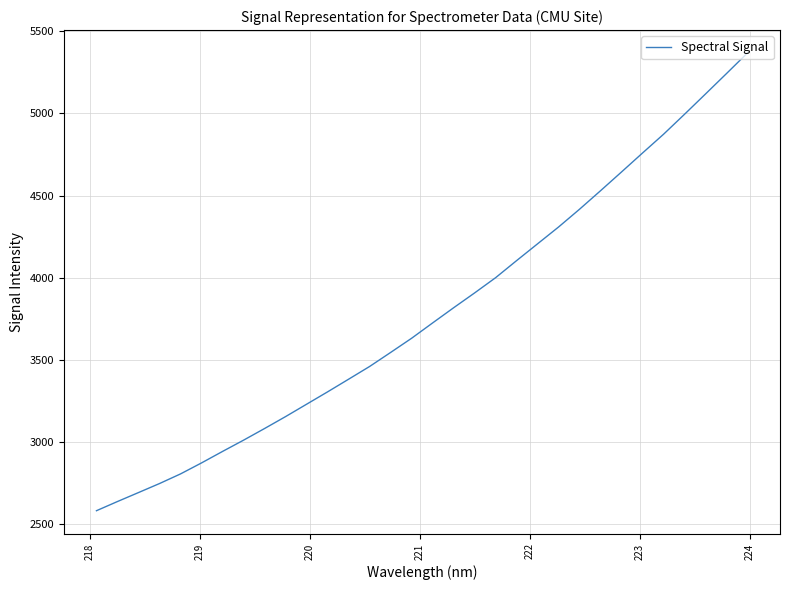

What is the maximum value shown in the chart?

5366.9